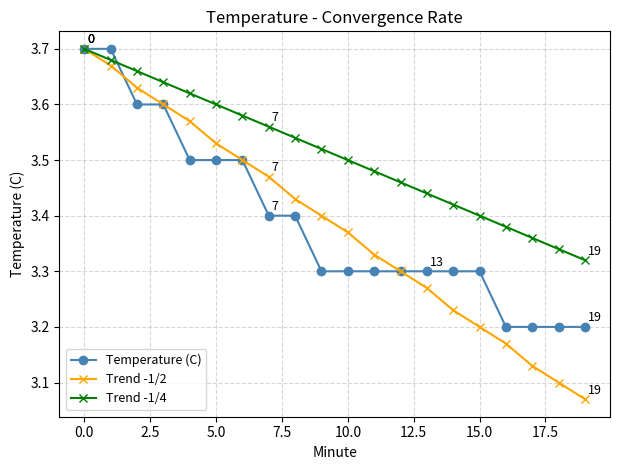

True or false: Trend -1/4 has more than 0 interior local peaks.

False